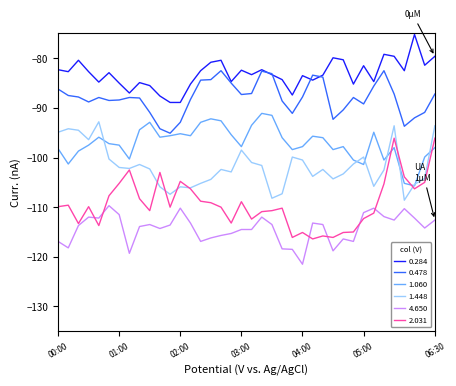

What is the maximum value shown in the chart?

-75.2